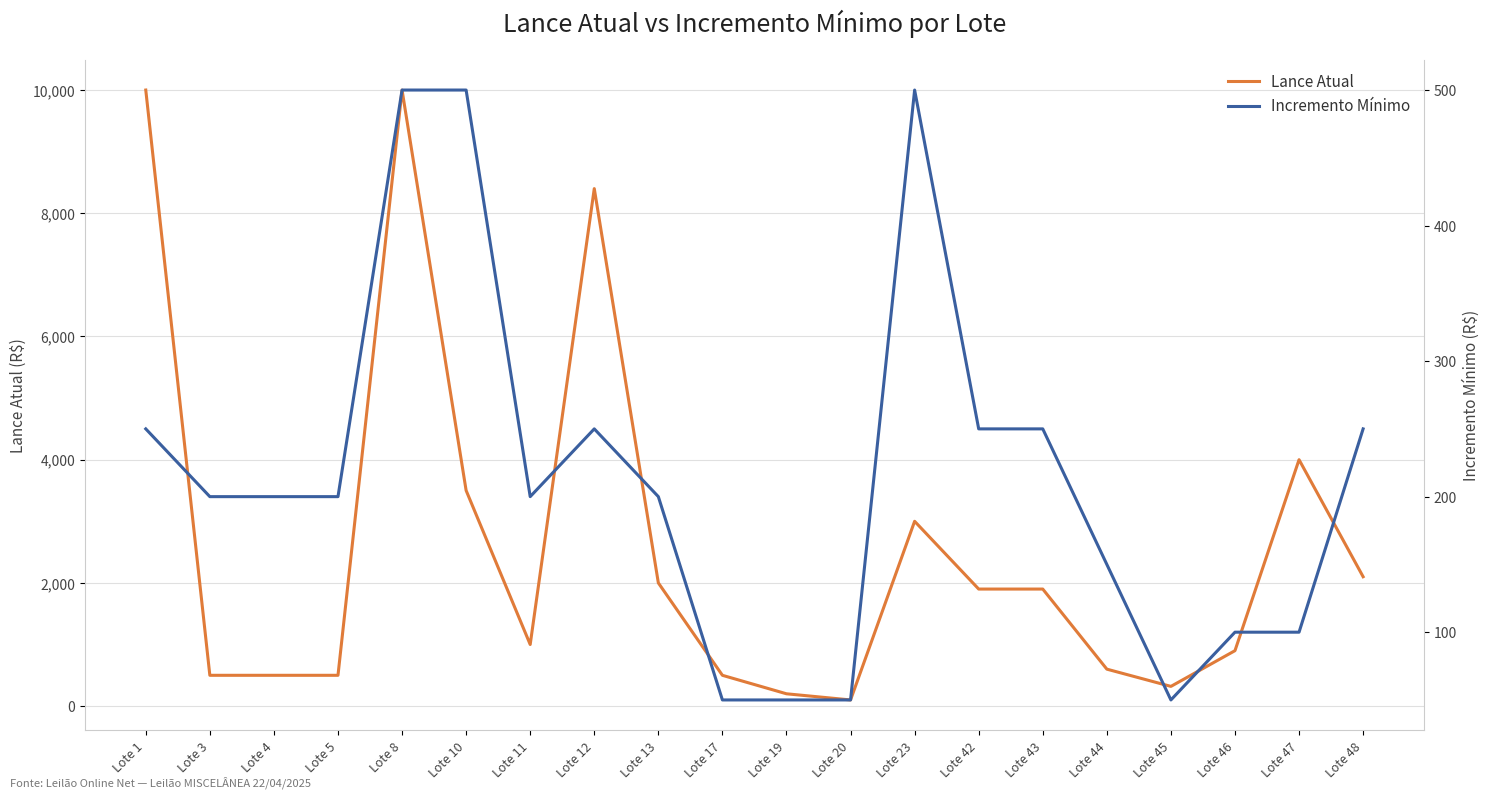

At which label does Lance Atual reach its minimum?

Lote 20